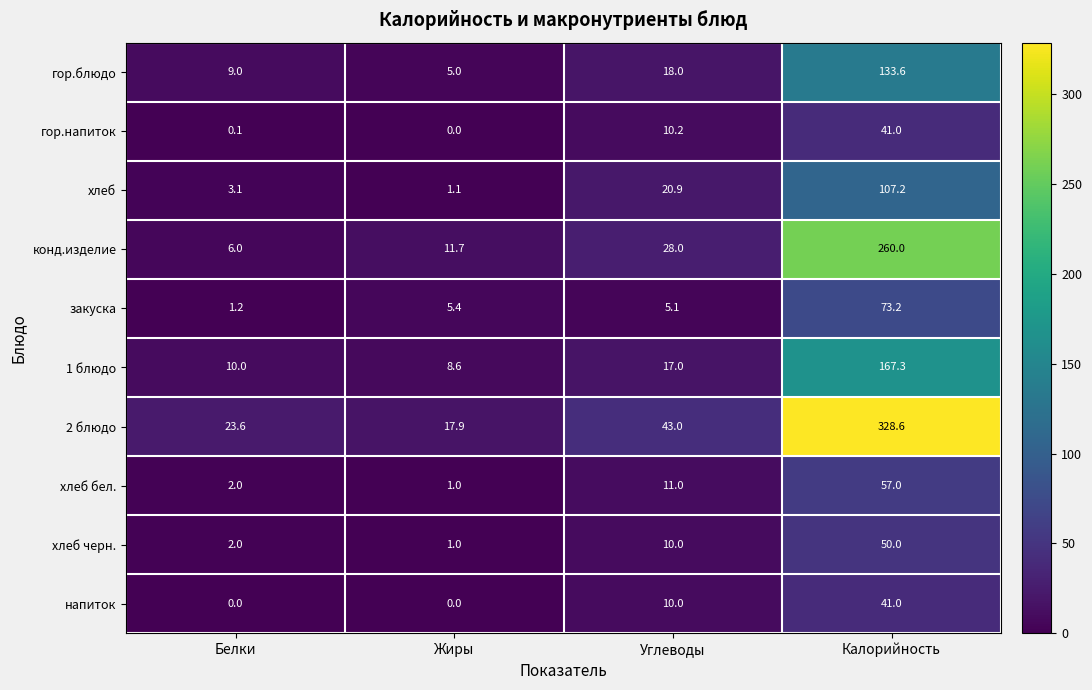

What is the difference between the second highest and second lowest values in the закуска series?

0.3